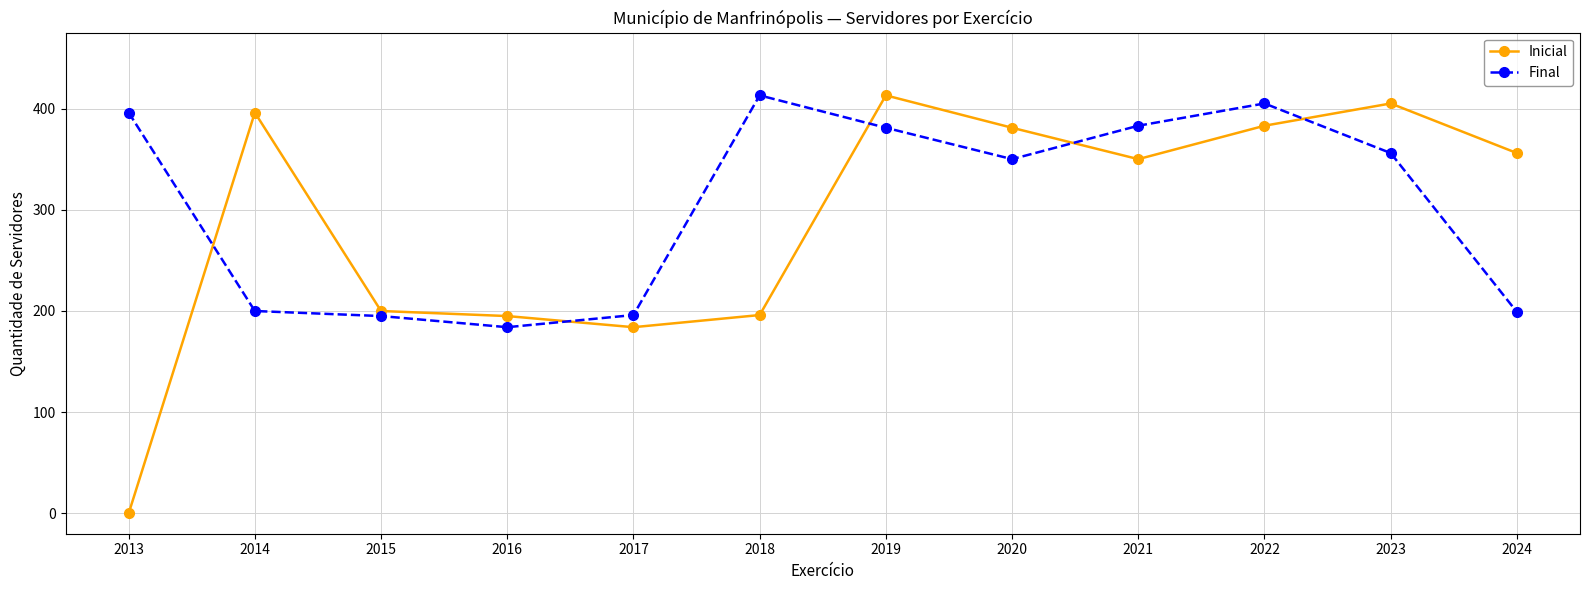

What is the value of the Inicial point at the 12th from the left?

356